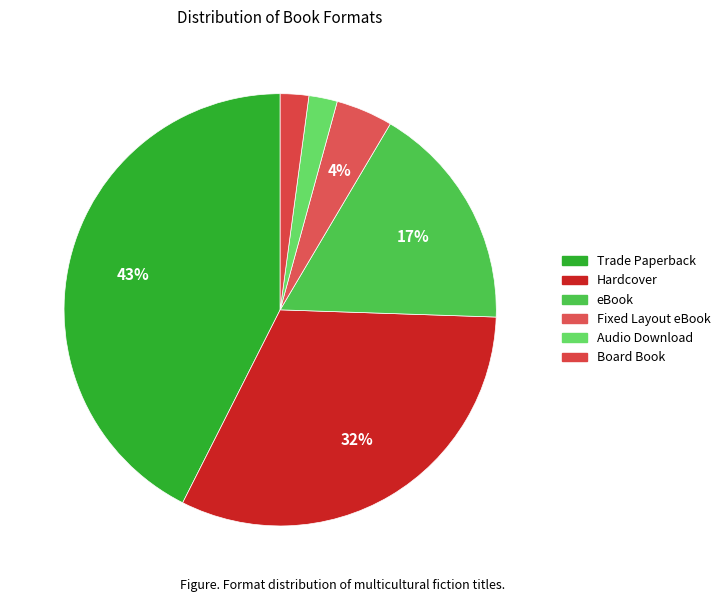

To the nearest percent, what is the combined percentage of Hardcover and Audio Download?

34%